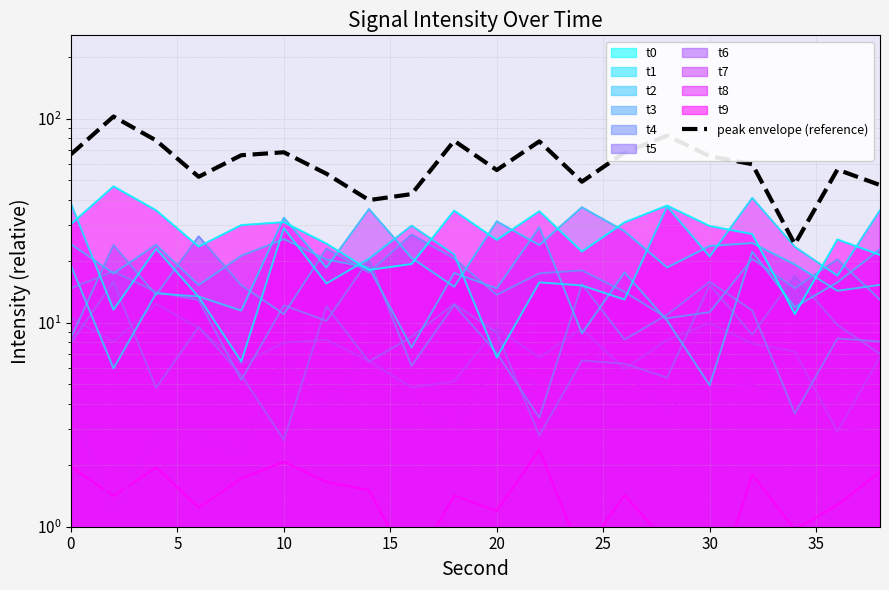

Between 20 and 5, which is larger?

5